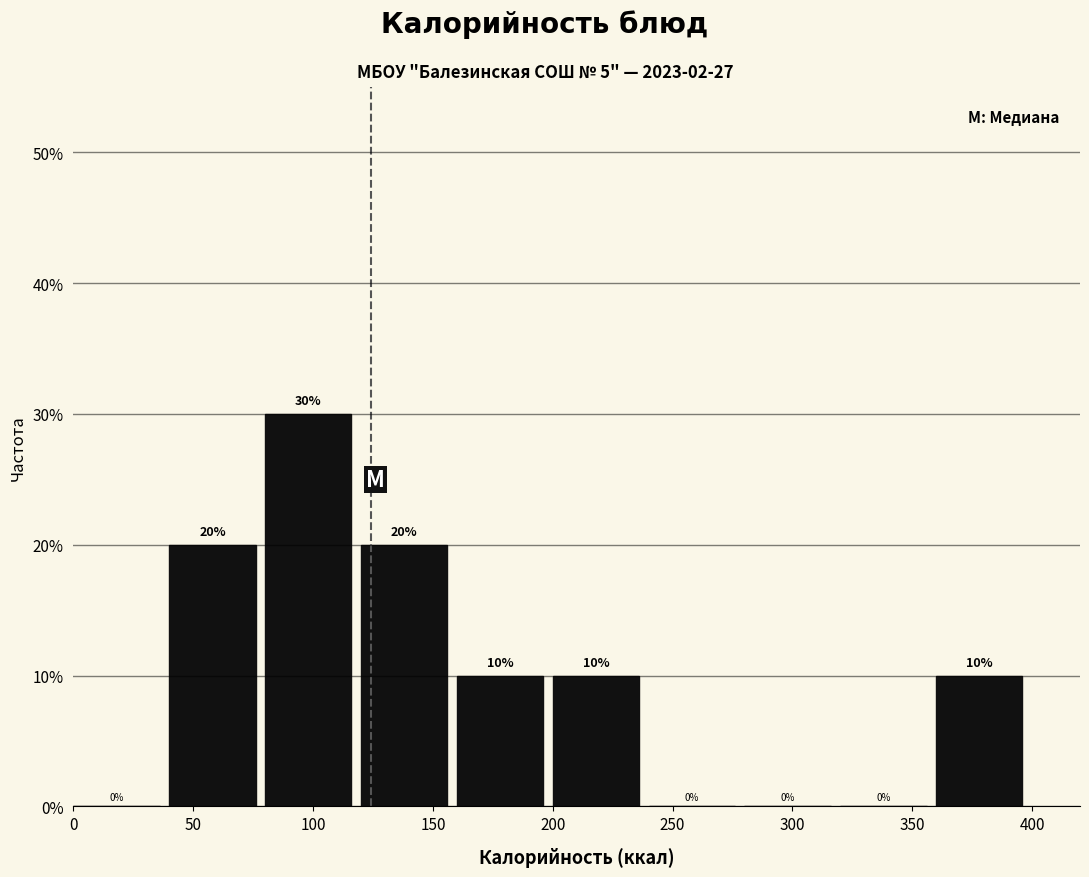

Which range on the x-axis has the tallest bar?

80 to 120